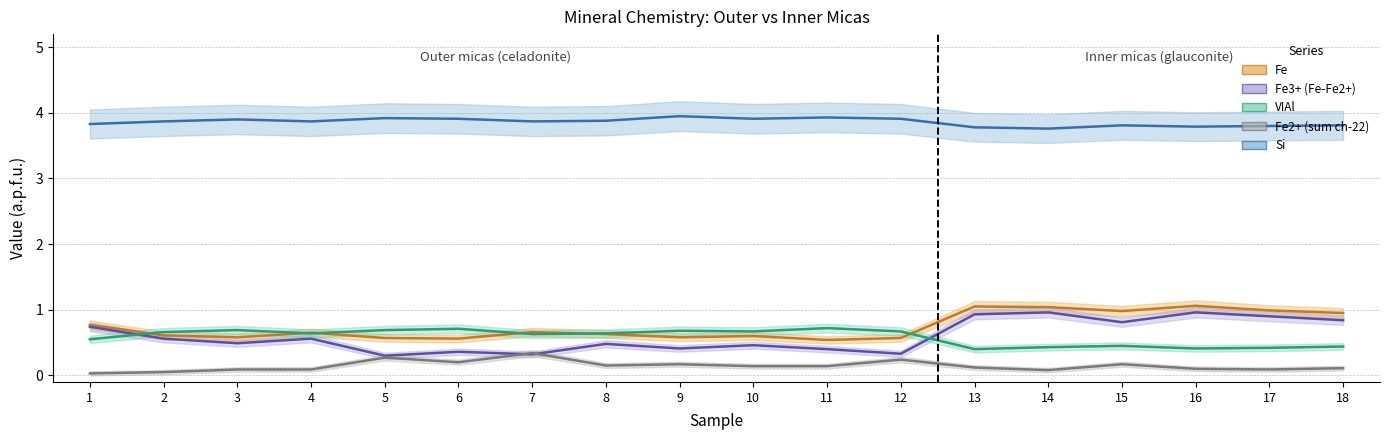

How many interior local peaks does the Si series have?

5